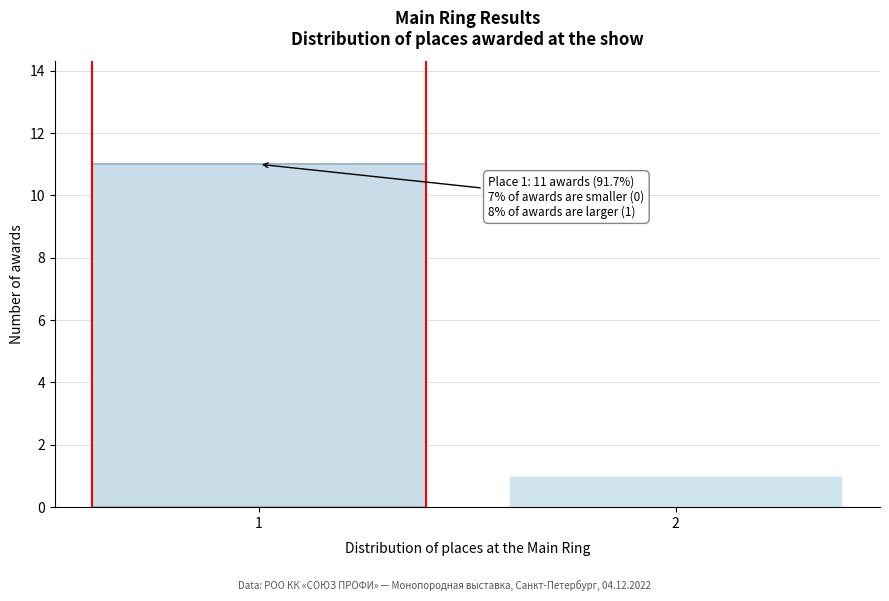

Reading left to right, transcribe all the data shown in this chart.

1=11	2=1